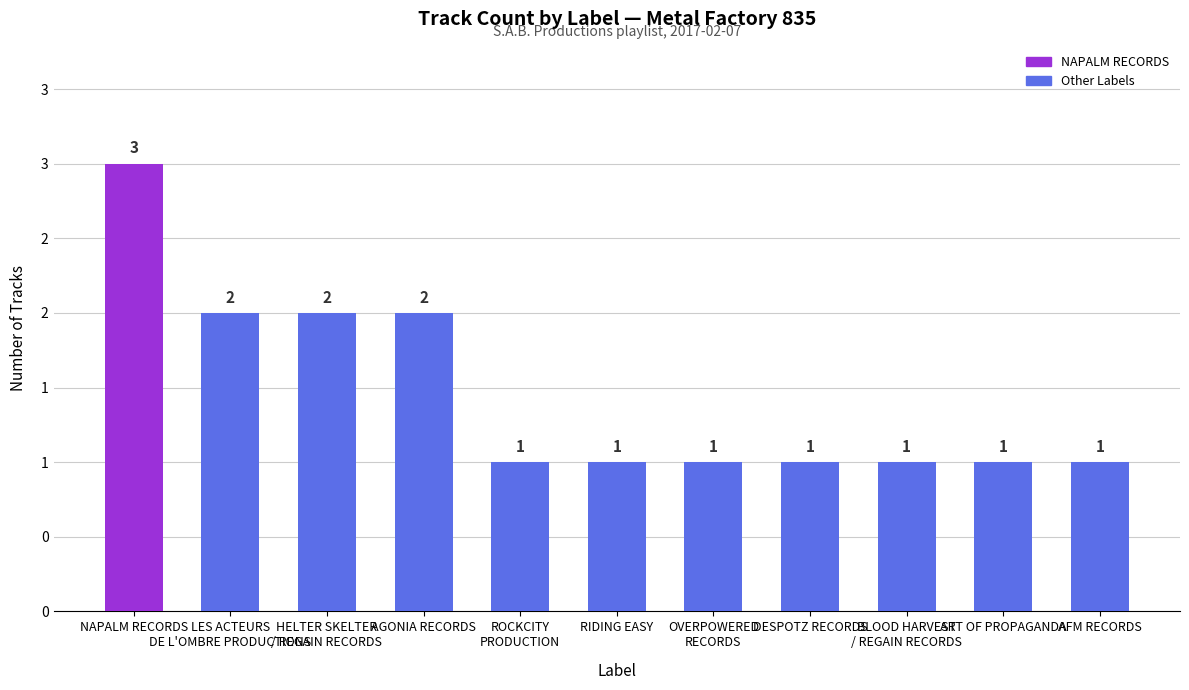

What position from the right is HELTER SKELTER
/ REGAIN RECORDS?

9